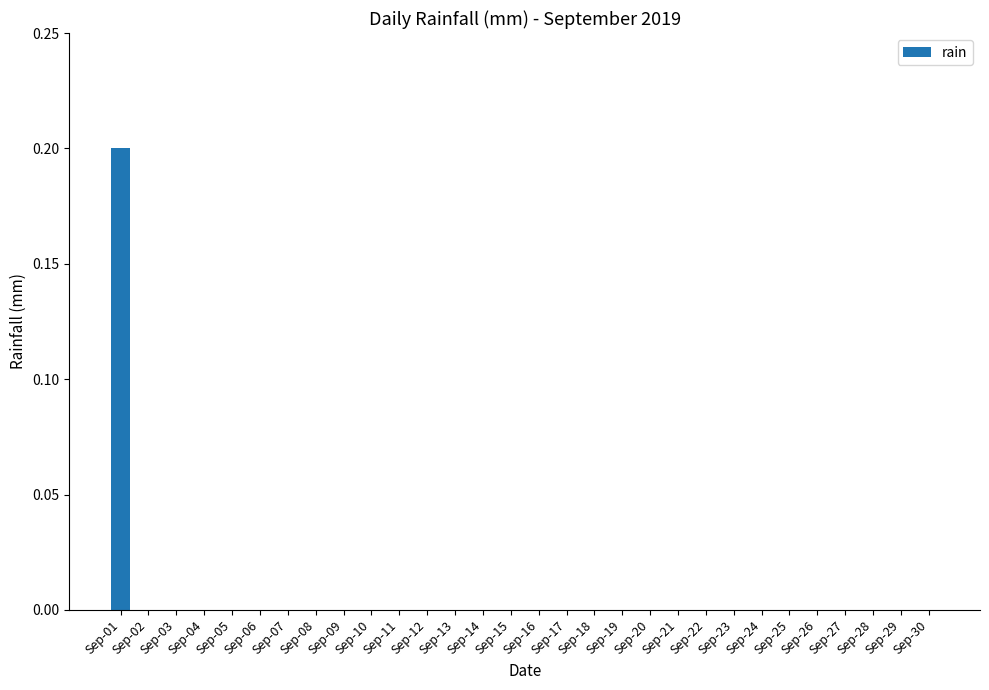

How many categories are shown in the chart?

30